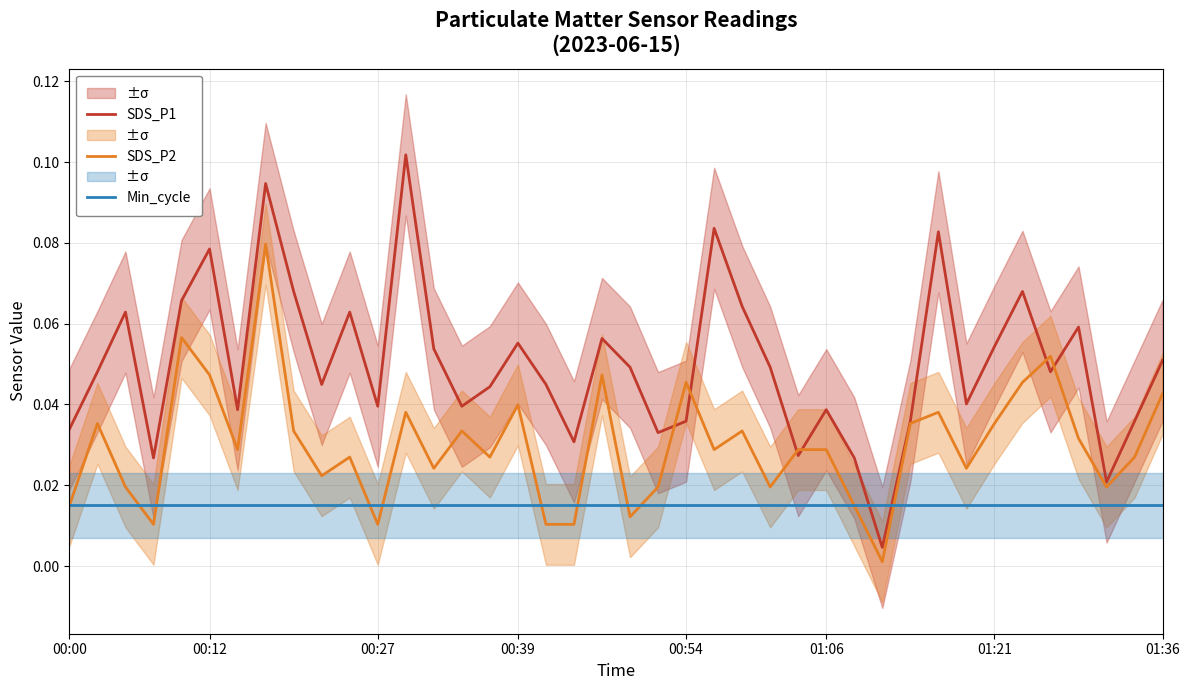

What is the average value of the SDS_P1 series?

0.1